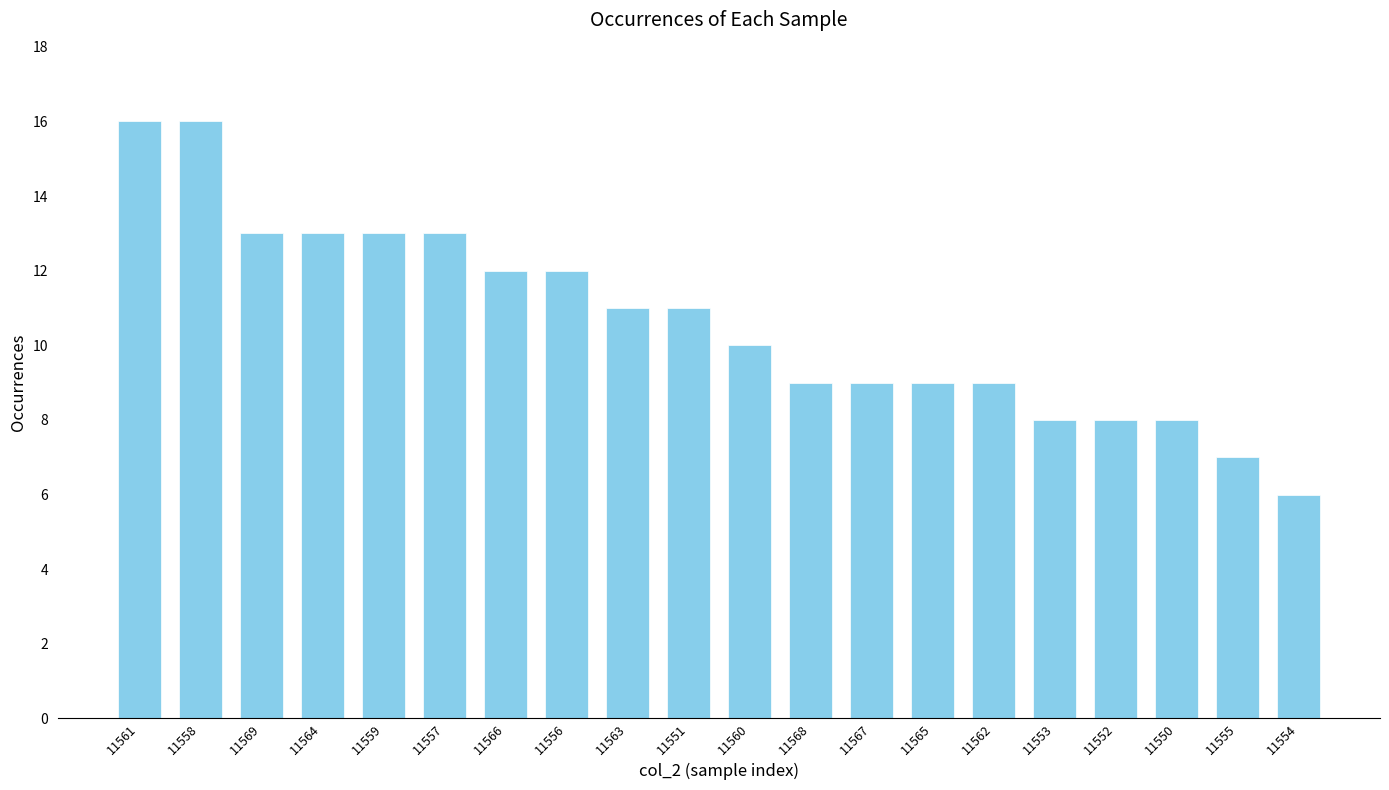

How many series are shown in this chart?

1